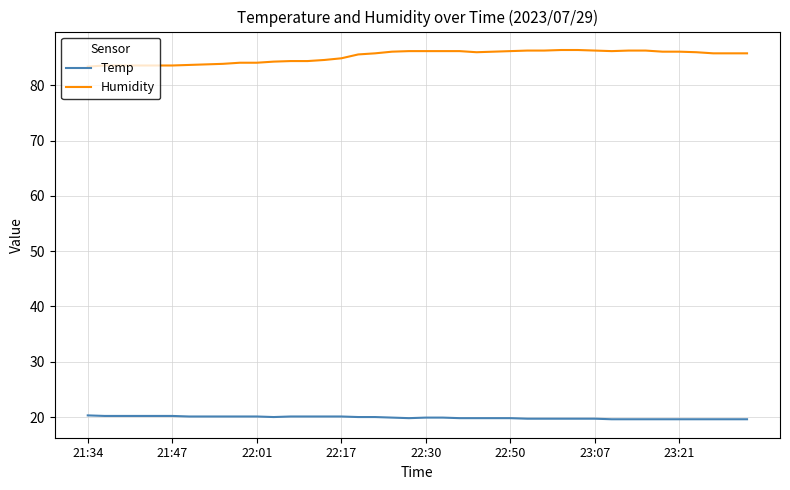

What is the lowest value of the Temp series?

19.6